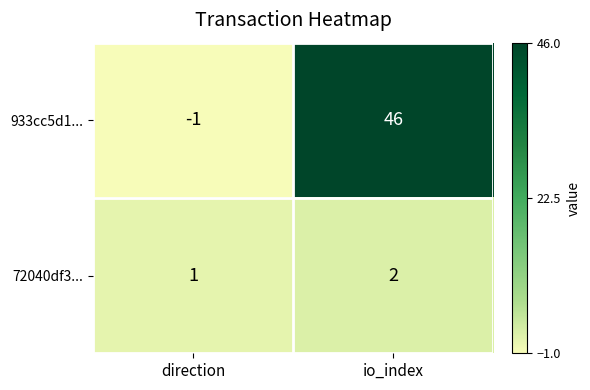

At how many categories does at least one series exceed 0?

2